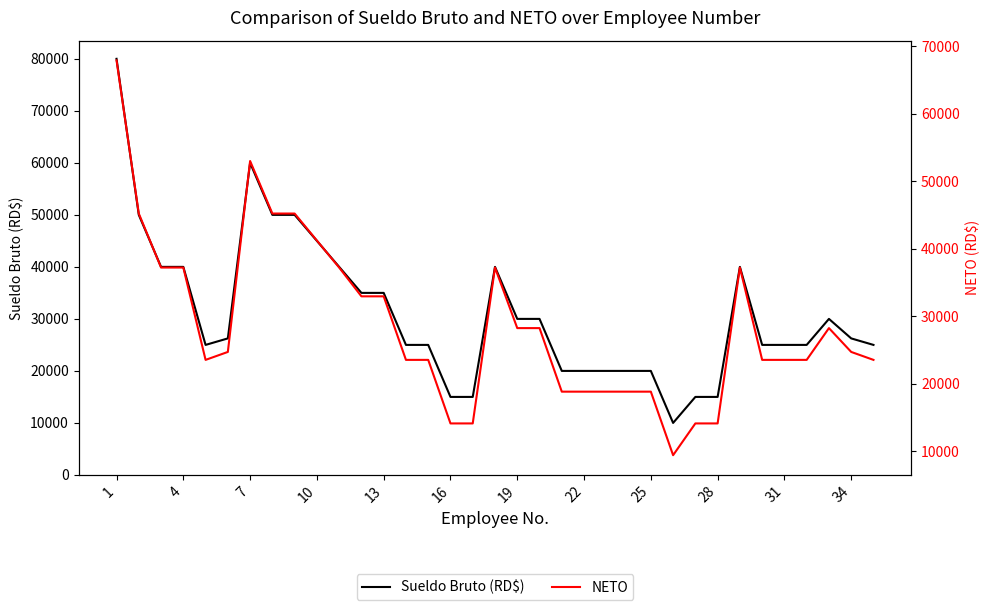

At how many categories does at least one series exceed 9860?

35